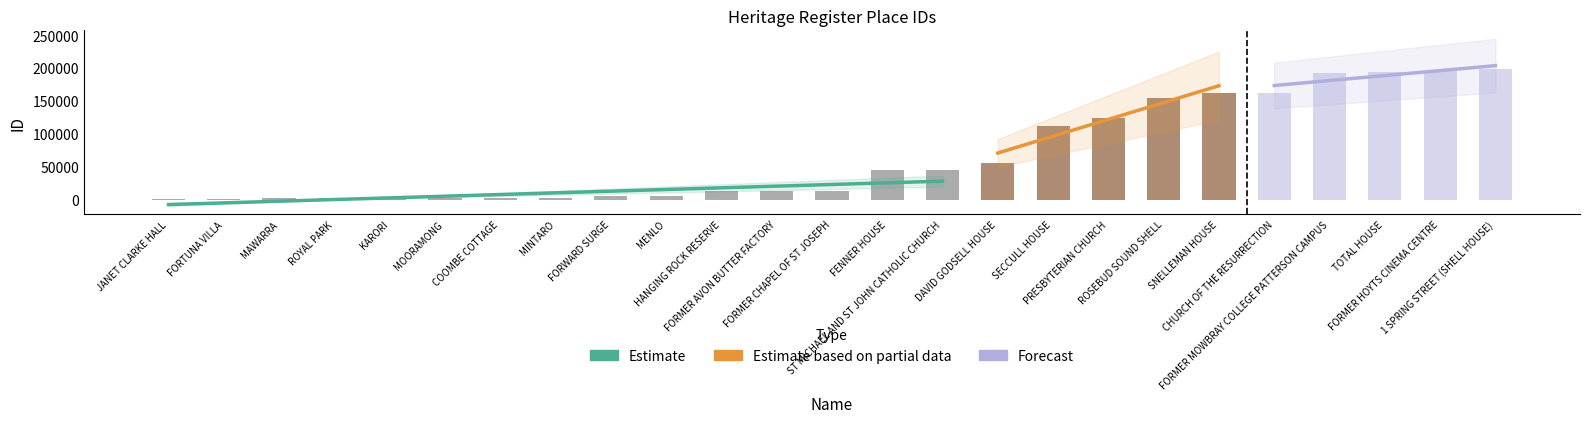

Rank the categories by value from lowest to highest.

JANET CLARKE HALL, FORTUNA VILLA, MAWARRA, ROYAL PARK, KARORI, MOORAMONG, COOMBE COTTAGE, MINTARO, FORWARD SURGE, MENLO, HANGING ROCK RESERVE, FORMER AVON BUTTER FACTORY, FORMER CHAPEL OF ST JOSEPH, FENNER HOUSE, ST MICHAEL AND ST JOHN CATHOLIC CHURCH, DAVID GODSELL HOUSE, SECCULL HOUSE, PRESBYTERIAN CHURCH, ROSEBUD SOUND SHELL, SNELLEMAN HOUSE, CHURCH OF THE RESURRECTION, FORMER MOWBRAY COLLEGE PATTERSON CAMPUS, TOTAL HOUSE, FORMER HOYTS CINEMA CENTRE, 1 SPRING STREET (SHELL HOUSE)